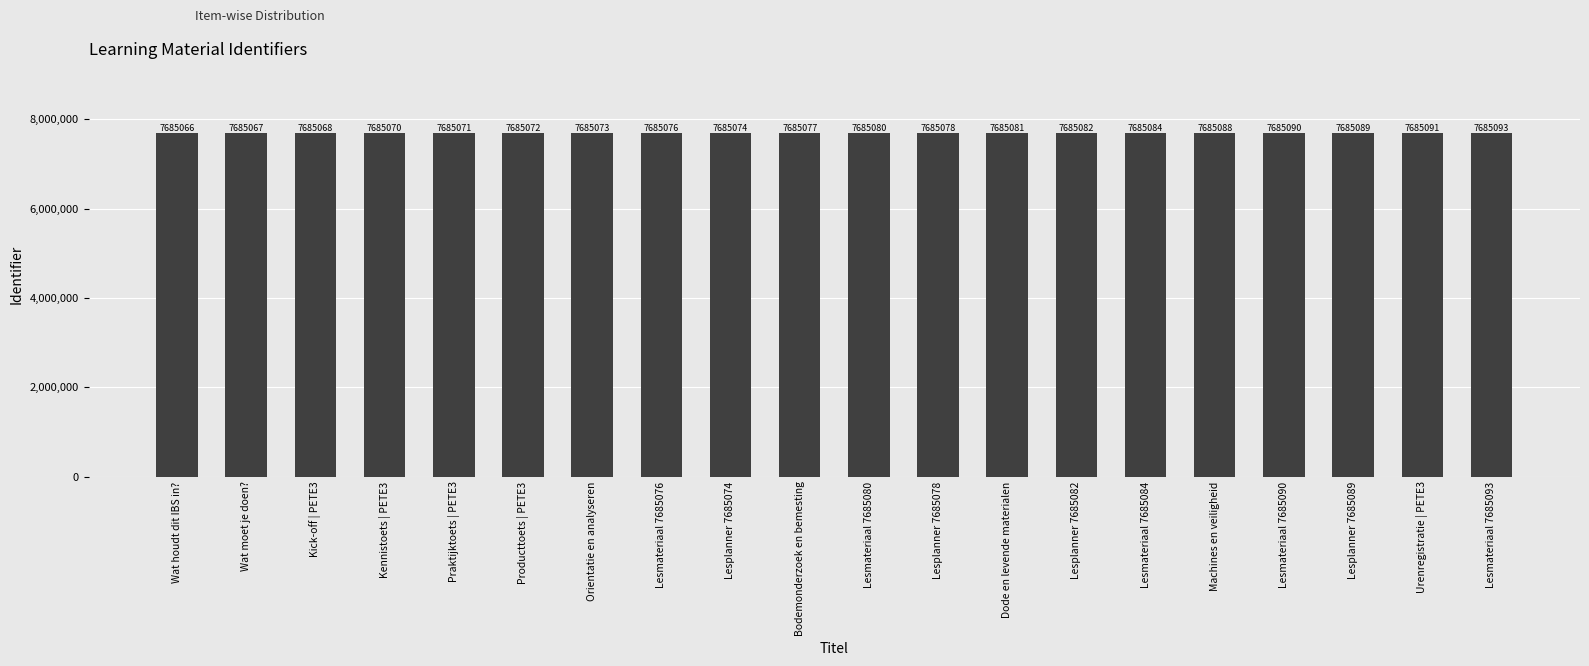

Reading left to right, list all the values displayed in this chart.

Wat houdt dit IBS in?=7685066	Wat moet je doen?=7685067	Kick-off | PETE3=7685068	Kennistoets | PETE3=7685070	Praktijktoets | PETE3=7685071	Producttoets | PETE3=7685072	Orientatie en analyseren=7685073	Lesmateriaal 7685076=7685076	Lesplanner 7685074=7685074	Bodemonderzoek en bemesting=7685077	Lesmateriaal 7685080=7685080	Lesplanner 7685078=7685078	Dode en levende materialen=7685081	Lesplanner 7685082=7685082	Lesmateriaal 7685084=7685084	Machines en veiligheid=7685088	Lesmateriaal 7685090=7685090	Lesplanner 7685089=7685089	Urenregistratie | PETE3=7685091	Lesmateriaal 7685093=7685093